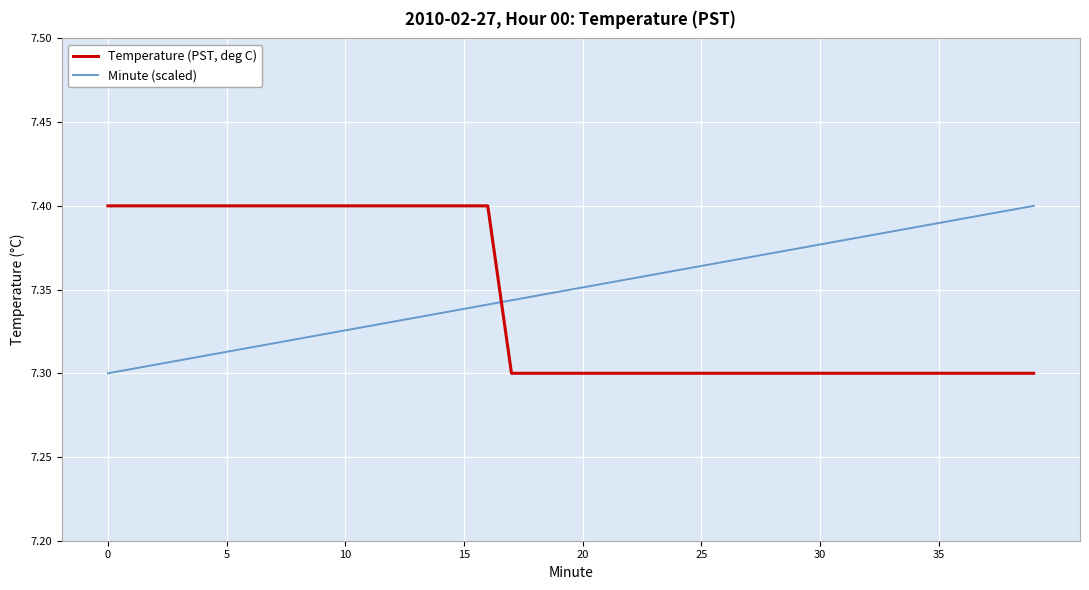

How many intersections are there between Minute (scaled) and Temperature (PST, deg C)?

1